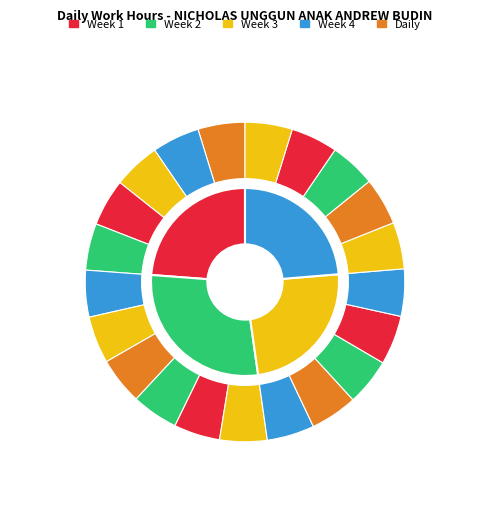

How many slices are in this pie chart?

21